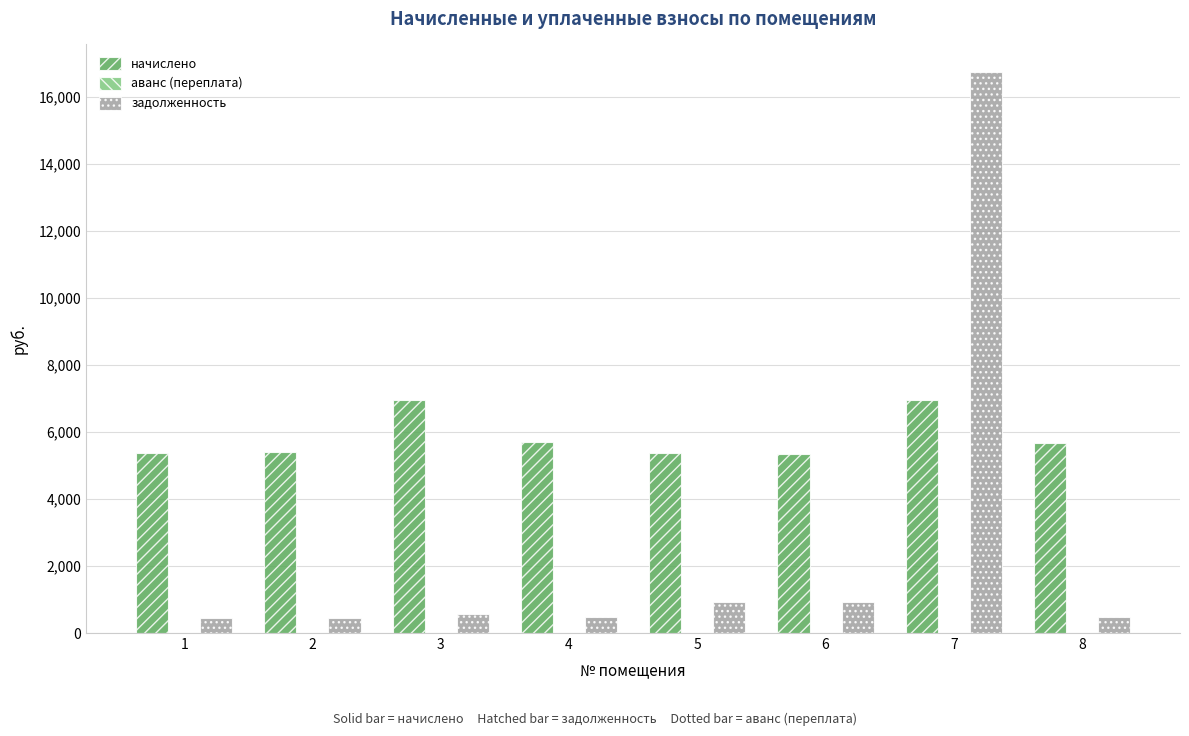

Rank the series by their maximum value, from lowest to highest.

начислено, задолженность